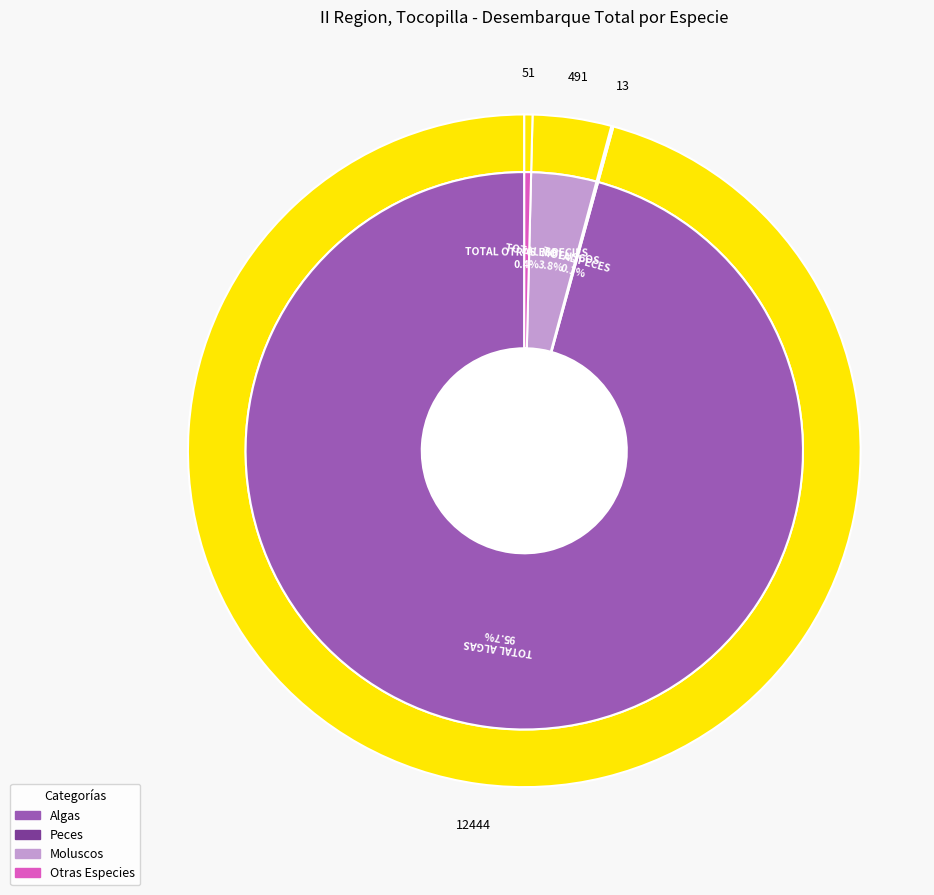

Is it true that TOTAL ALGAS is 99% of the pie?

False